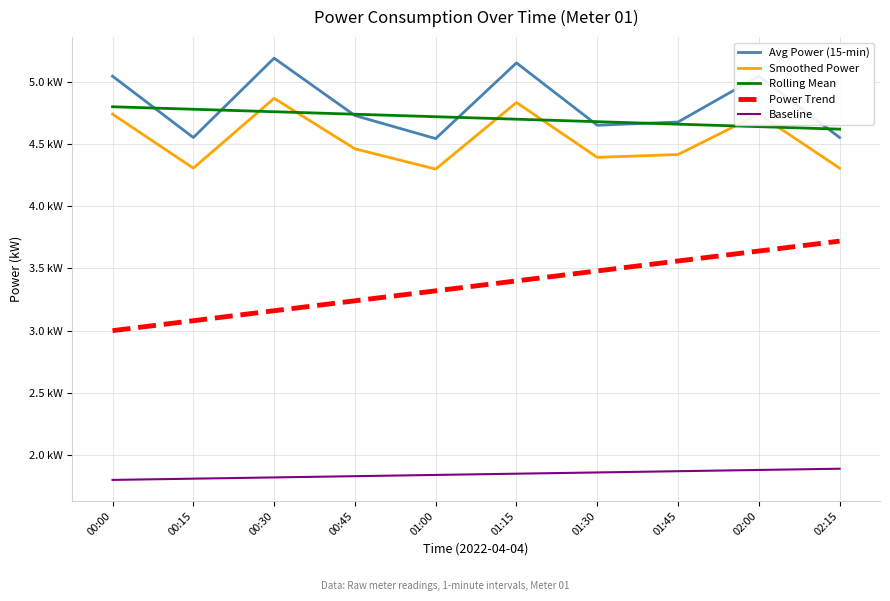

Does the chart display data point markers on the line(s)?

No